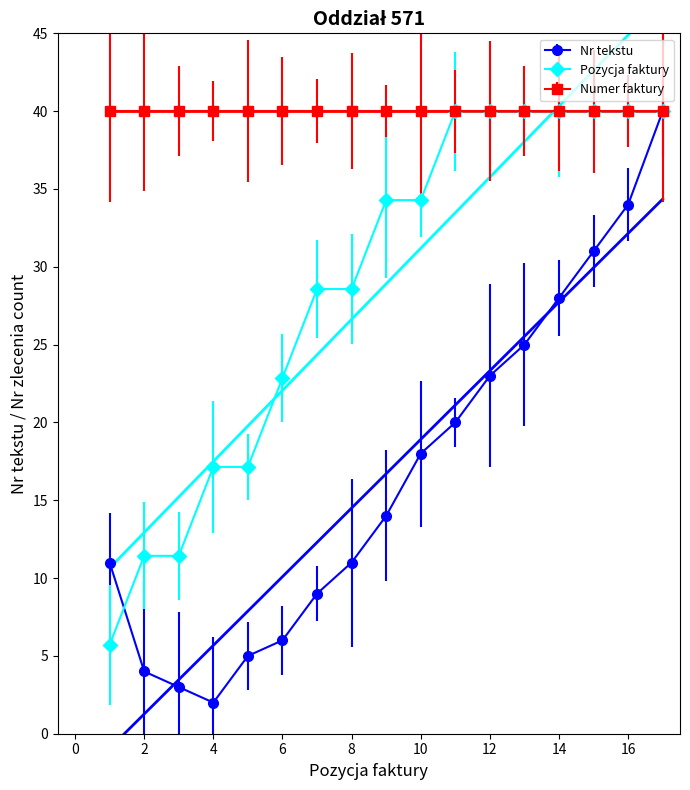

True or false: Pozycja faktury has a value of 46.4 at 8.

False